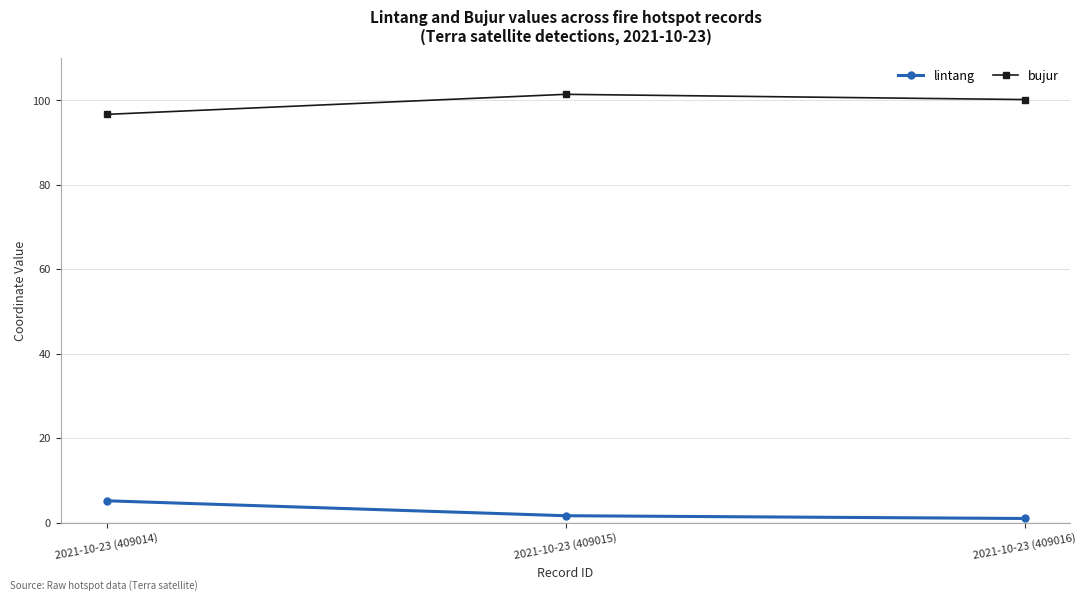

Reading left to right, extract all data points from this chart.

lintang: 2021-10-23 (409014)=5.2	2021-10-23 (409015)=1.7	2021-10-23 (409016)=1.0
bujur: 2021-10-23 (409014)=96.7	2021-10-23 (409015)=101.5	2021-10-23 (409016)=100.2